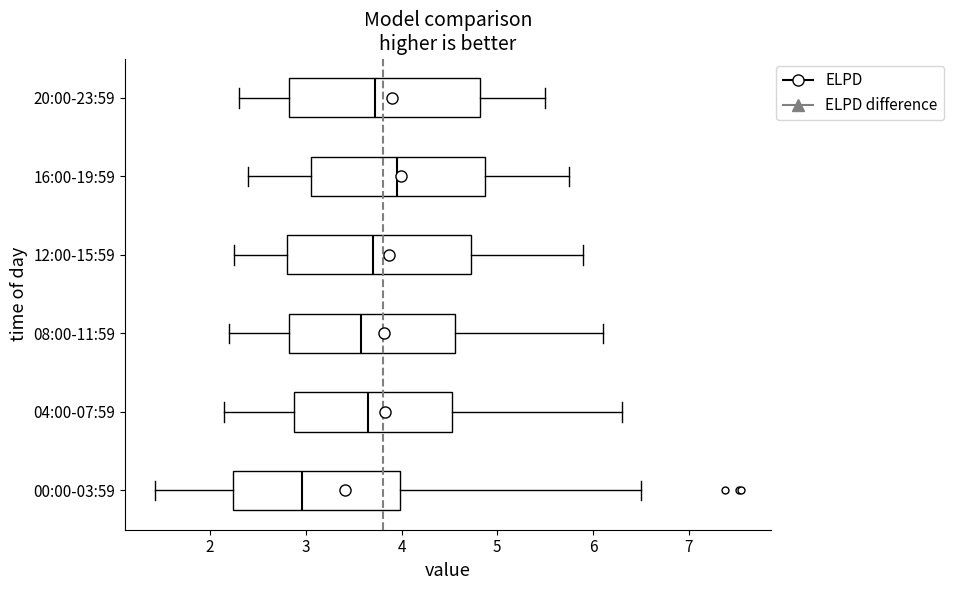

Which box has the furthest to the left median line?

00:00-03:59